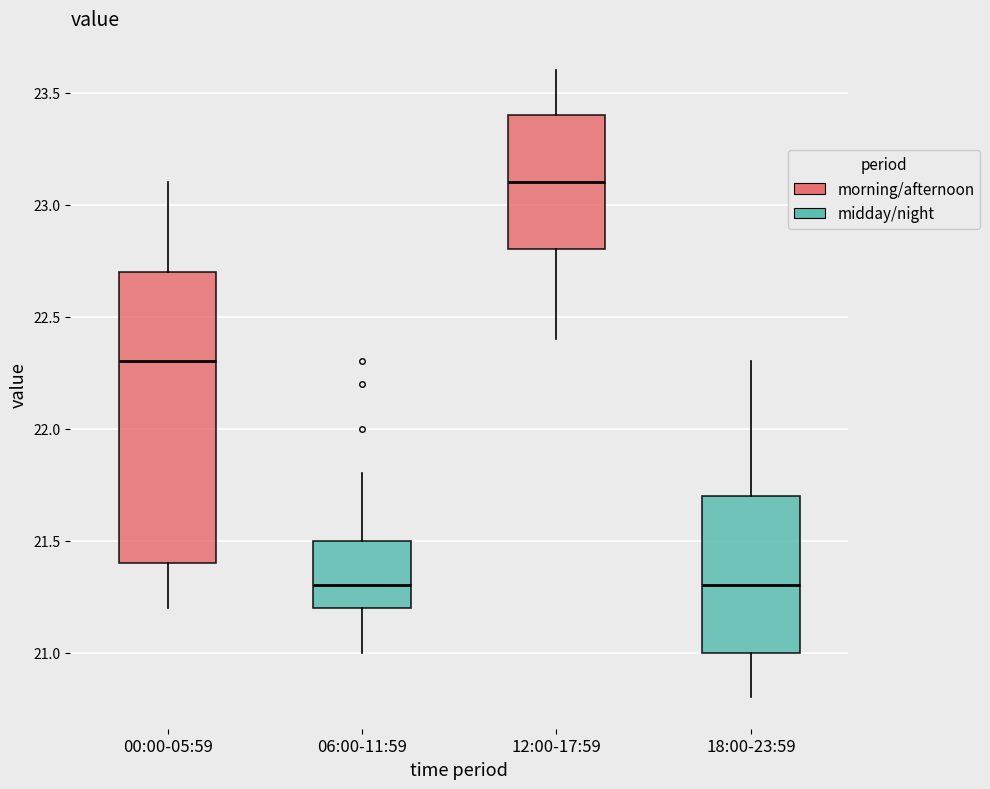

Comparing the boxes themselves (not the whiskers), which one is the tallest?

00:00-05:59